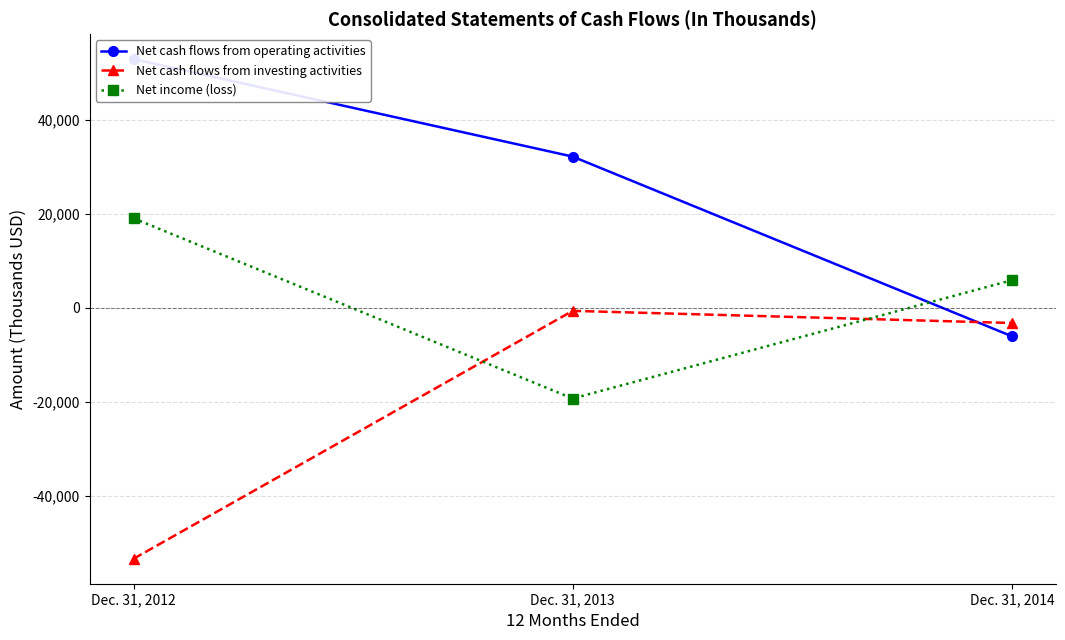

Reading left to right, extract all data points from this chart.

Net cash flows from operating activities: Dec. 31, 2012=53002	Dec. 31, 2013=32243	Dec. 31, 2014=-6026
Net cash flows from investing activities: Dec. 31, 2012=-53425	Dec. 31, 2013=-619	Dec. 31, 2014=-3206
Net income (loss): Dec. 31, 2012=19095	Dec. 31, 2013=-19295	Dec. 31, 2014=5904